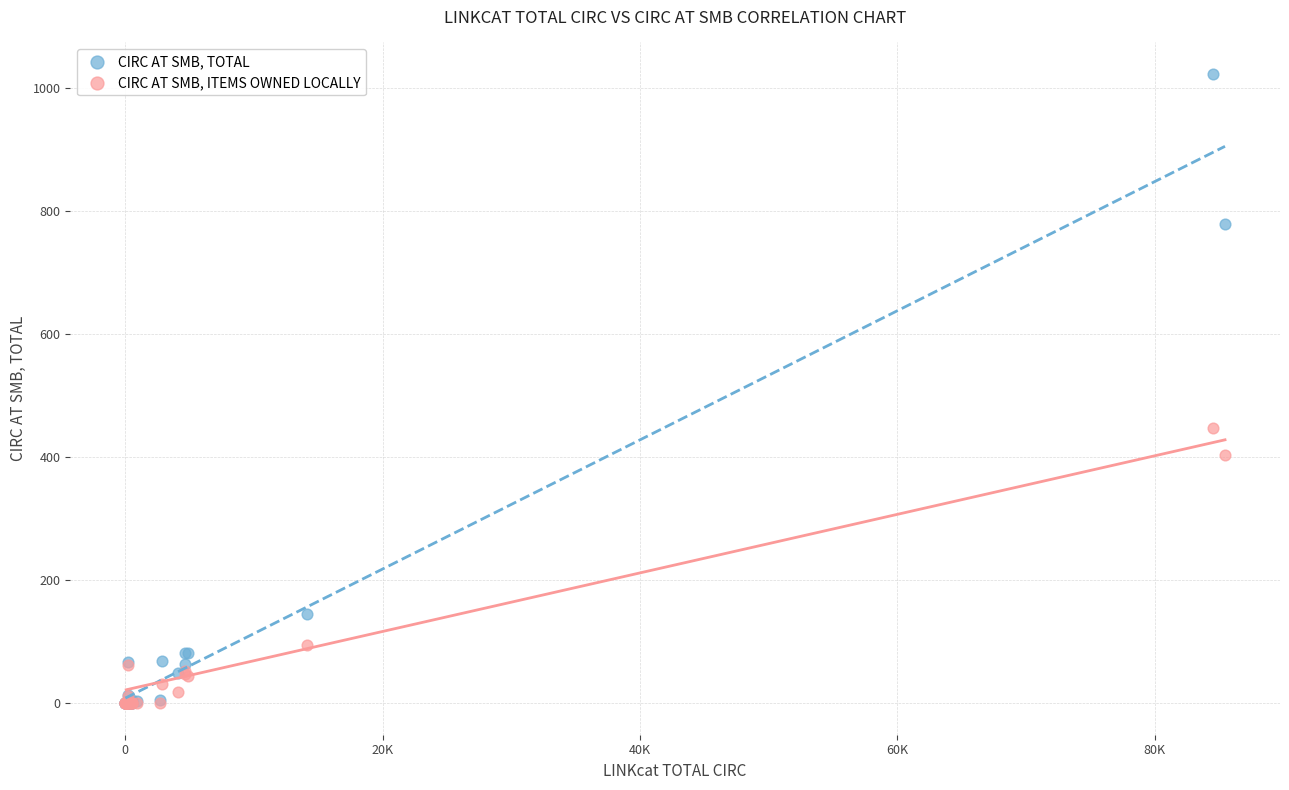

Across all series, what Y value is closest to 511?

448